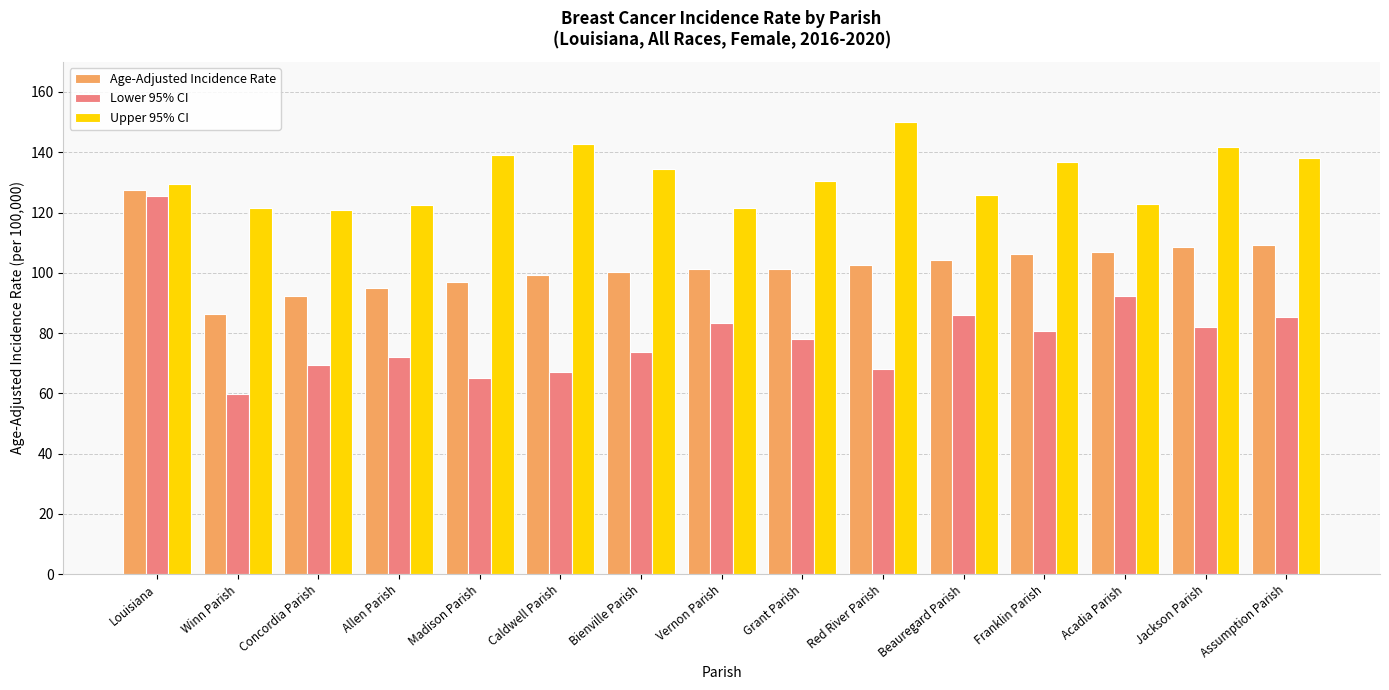

List the series in order of their overall mean, highest first.

Upper 95% CI, Age-Adjusted Incidence Rate, Lower 95% CI